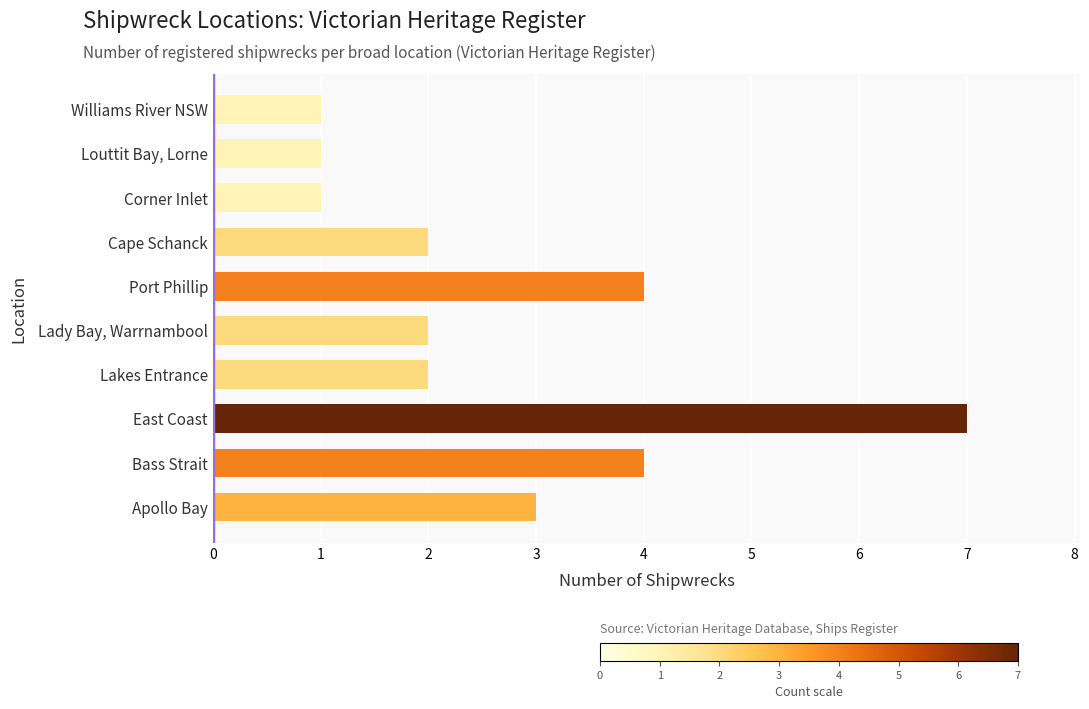

True or false: the data shows 4 at Apollo Bay.

False